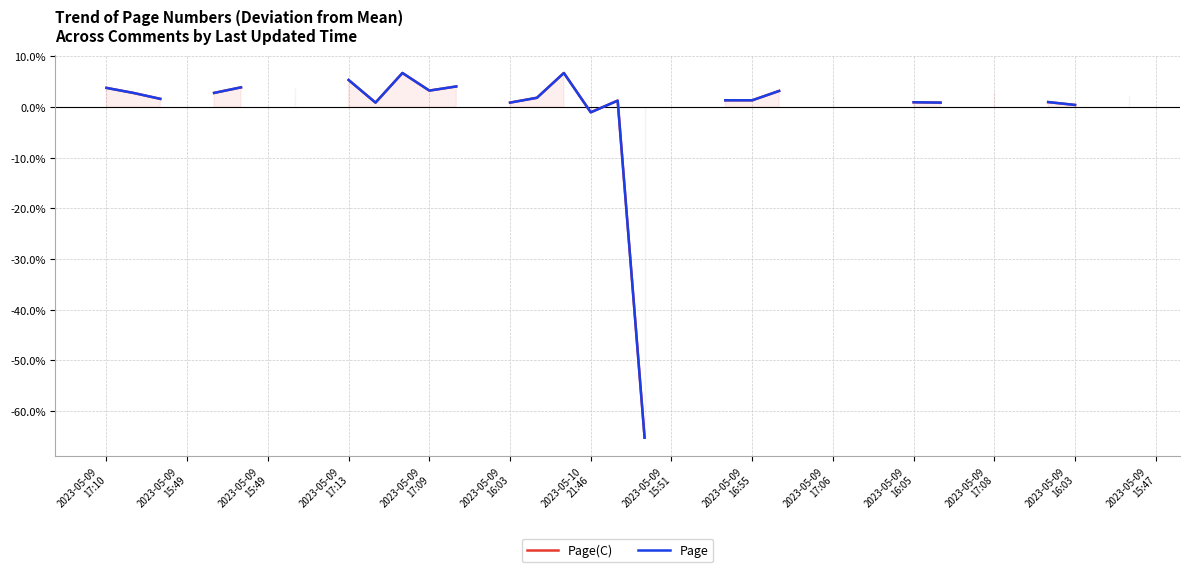

Between 2023-05-09
15:49 and 2023-05-09
16:03, which is larger?

2023-05-09
16:03